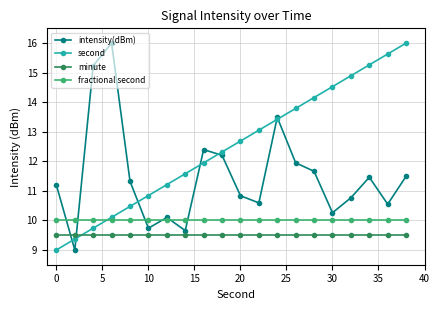

List the series in order of their overall mean, highest first.

second, intensity(dBm), fractional second, minute